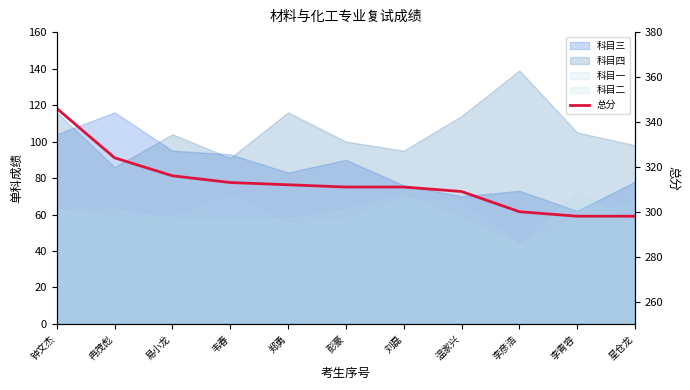

How many data points does each series have?

11